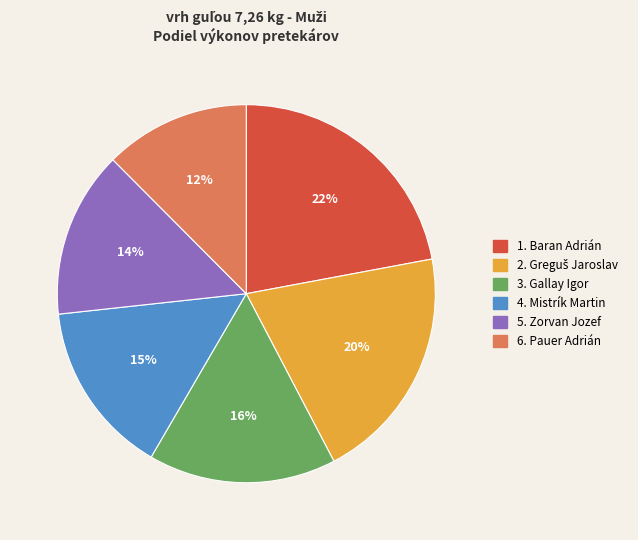

How many segments does this pie chart have?

6